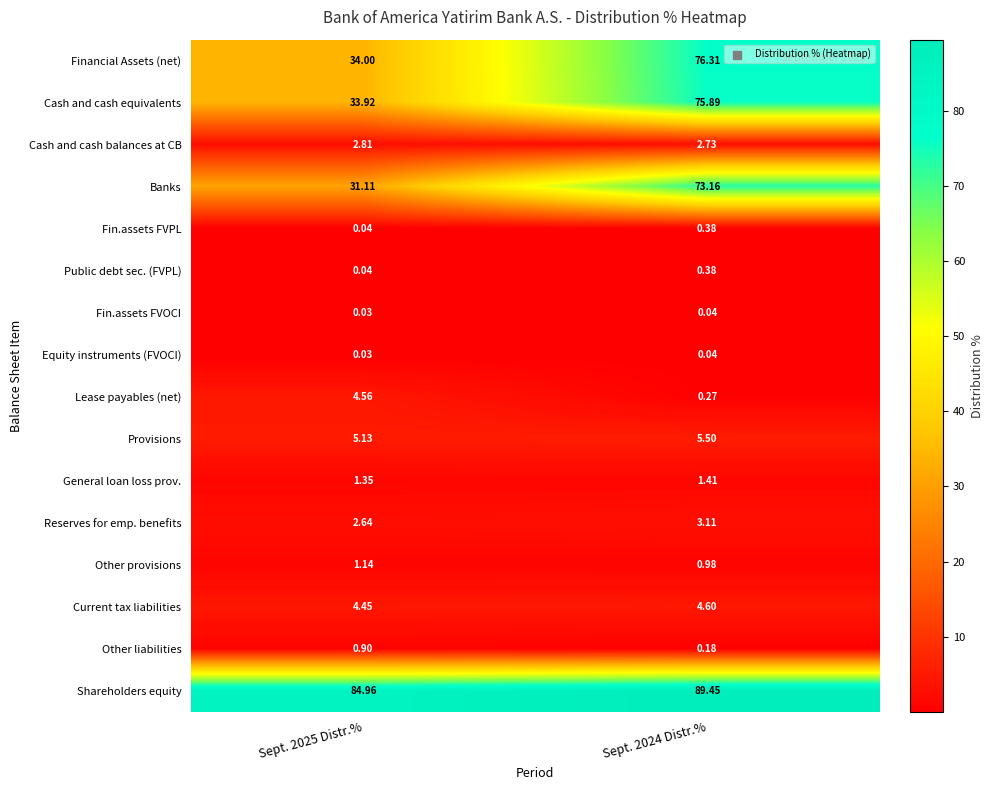

Is the value of General loan loss prov. at Sept. 2024 Distr.% greater than the value of Cash and cash balances at CB at Sept. 2024 Distr.%?

No